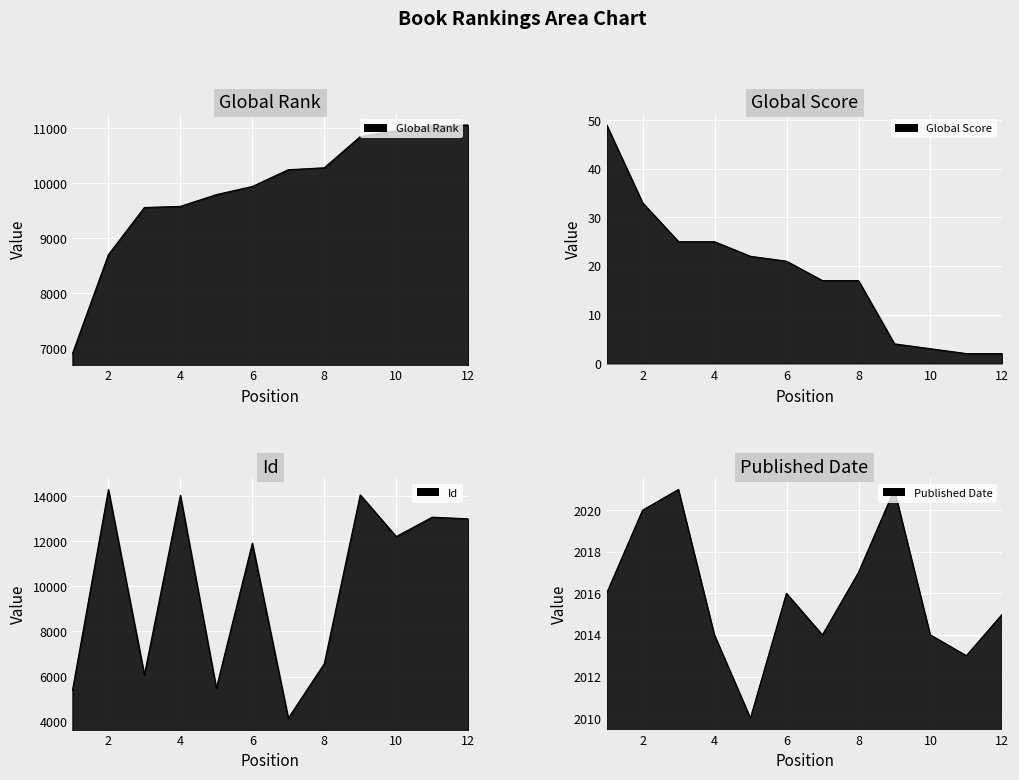

Between 9 and 11, which is larger?

11